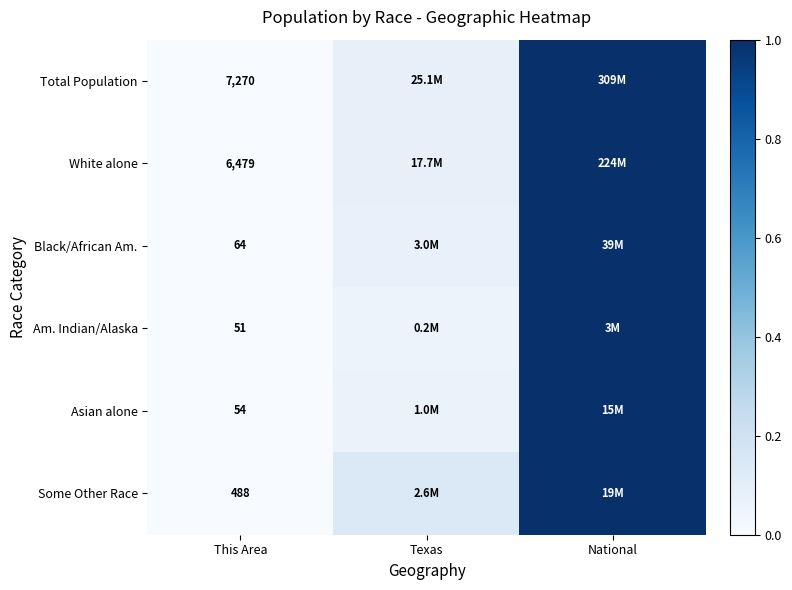

Rank the series at This Area from highest to lowest value.

Total Population, White alone, Some Other Race, Black/African Am., Asian alone, Am. Indian/Alaska